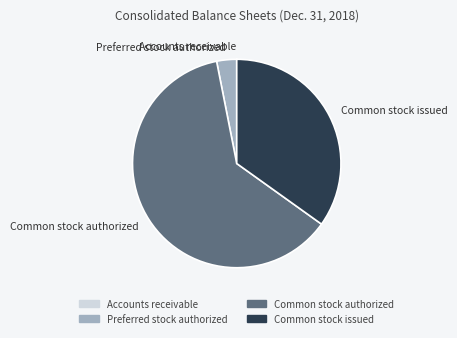

Which slice is the largest?

Common stock authorized